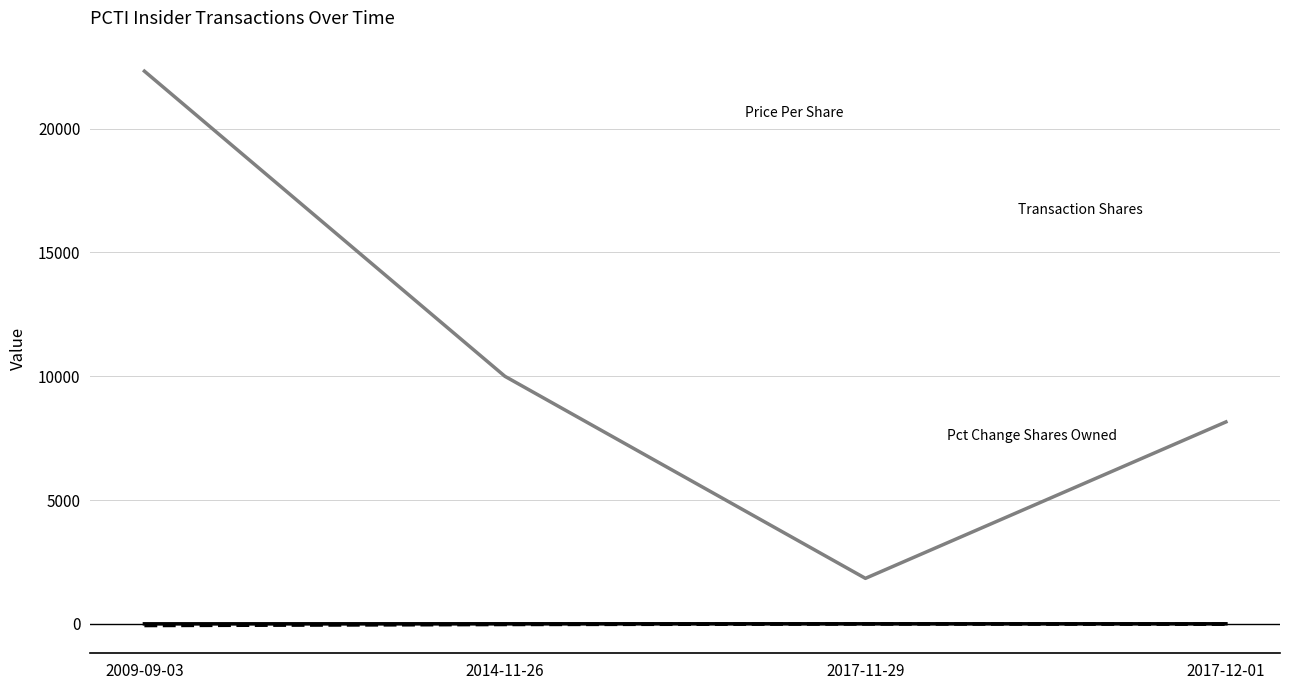

At which category is the sum across all series the highest?

2009-09-03